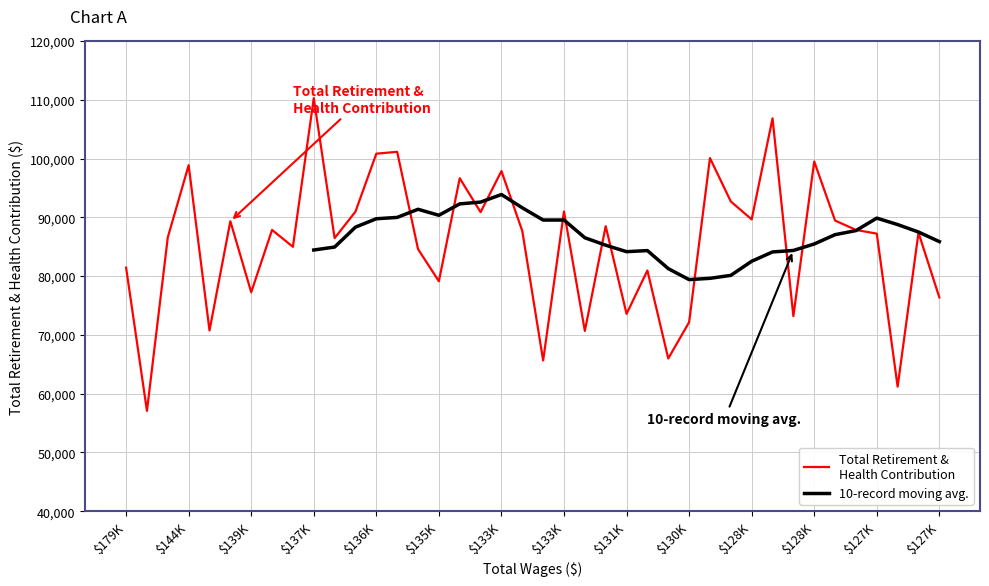

The chart shows a value of 57059 at retirement. True or false?

True